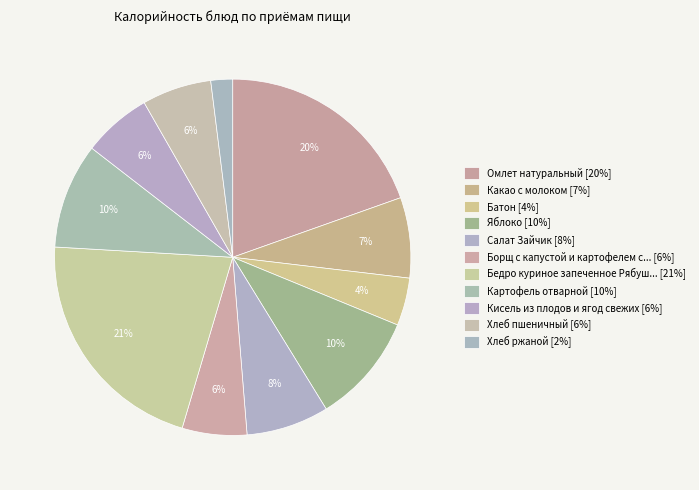

Count the number of slices in the pie.

11